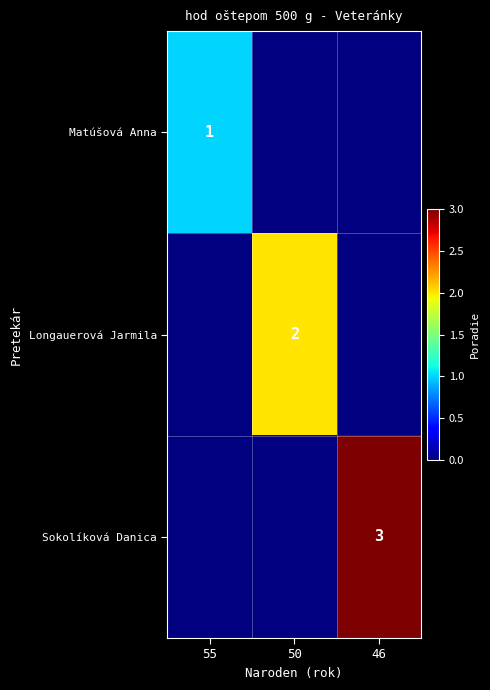

At how many categories does at least one series exceed 2?

1